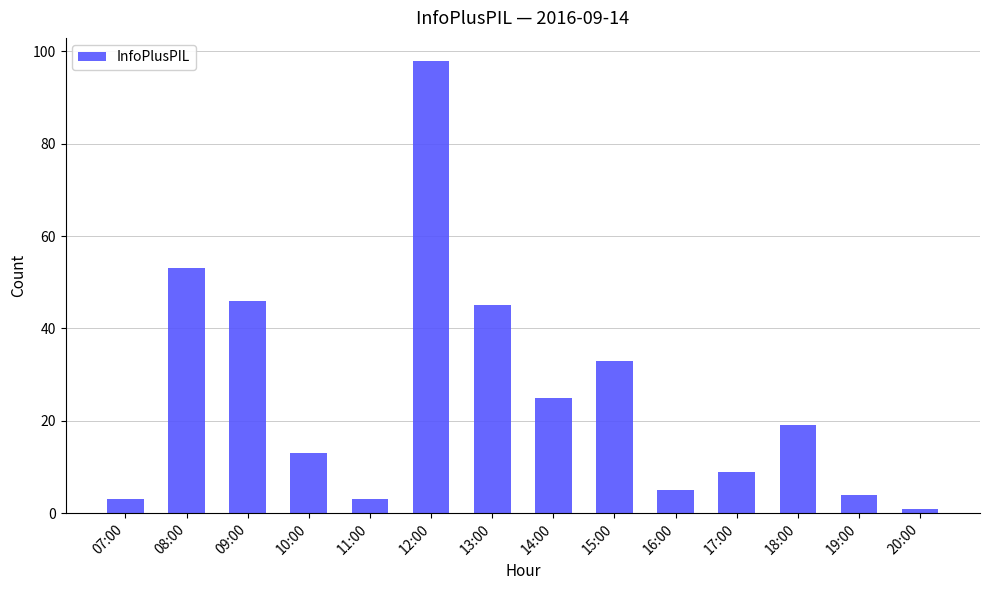

True or false: the data shows 26 at 08:00.

False